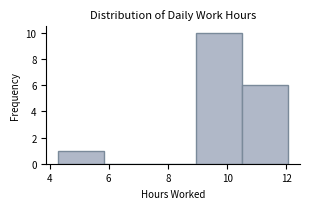

Reading left to right, transcribe this chart: for each bar, give the range it covers on the x-axis and its height. Neither the bar edges nor the heights are printed on the chart, so give them approximately, as read against the axes.

4.2 to 5.8: 1
5.8 to 7.4: 0
7.4 to 9.0: 0
9.0 to 10.6: 10
10.6 to 12.0: 6